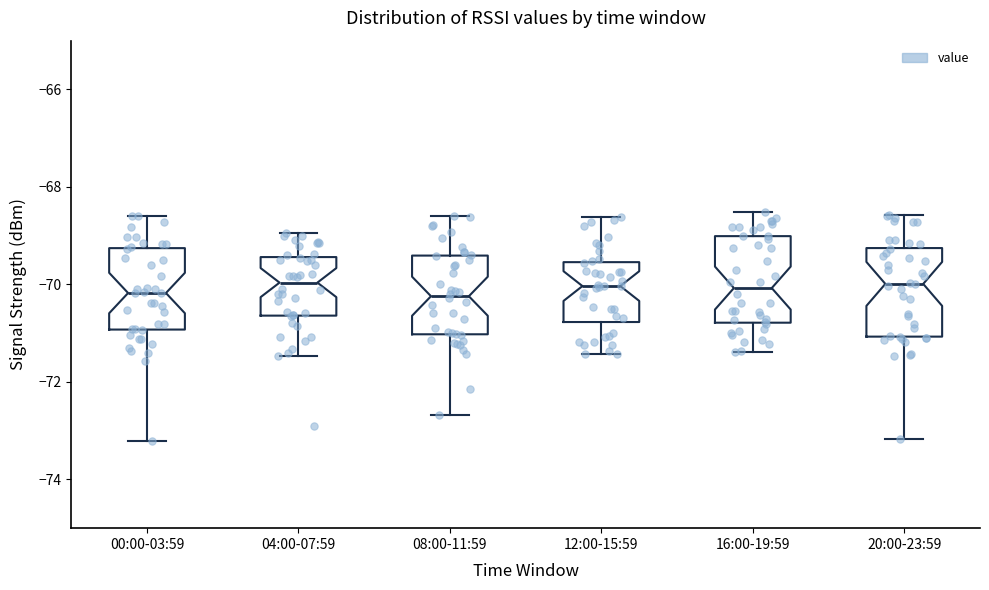

Reading left to right, transcribe this box plot: for each box, give where its median line is, the range the box spans, and where its two whiskers end, as read against the y-axis. The values are not printed on the chart, so give them approximately, as read against the axis.

00:00-03:59: median -70.2, box -71.0 to -69.2, whiskers -73.2 to -68.6
04:00-07:59: median -70.0, box -70.6 to -69.4, whiskers -71.4 to -69.0
08:00-11:59: median -70.2, box -71.0 to -69.4, whiskers -72.6 to -68.6
12:00-15:59: median -70.0, box -70.8 to -69.6, whiskers -71.4 to -68.6
16:00-19:59: median -70.0, box -70.8 to -69.0, whiskers -71.4 to -68.6
20:00-23:59: median -70.0, box -71.0 to -69.2, whiskers -73.2 to -68.6